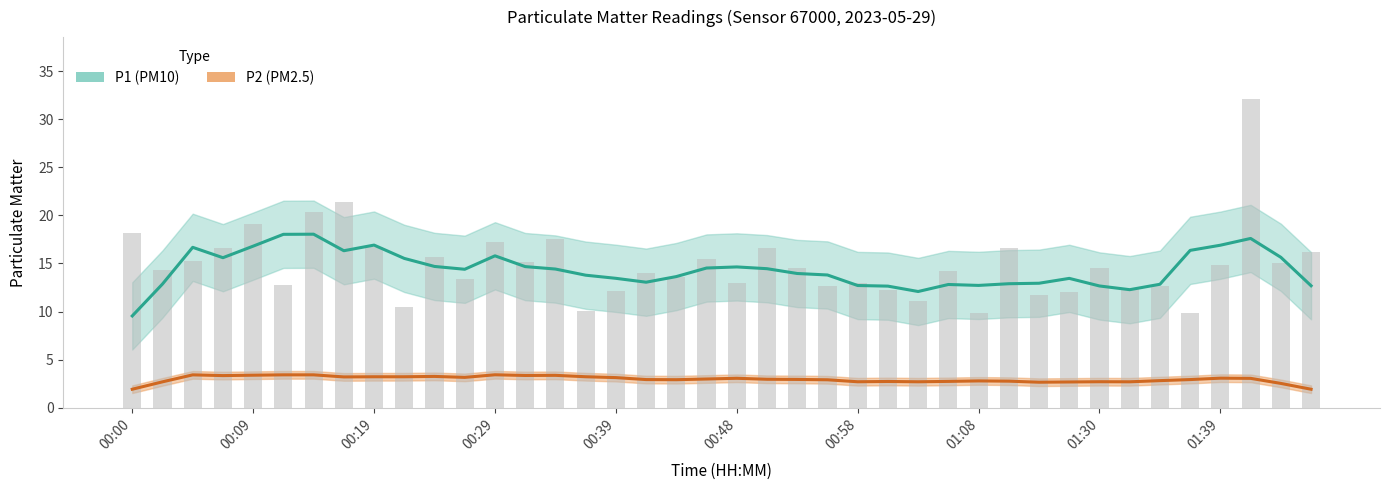

Are the bars grouped side by side (vs. stacked)?

No